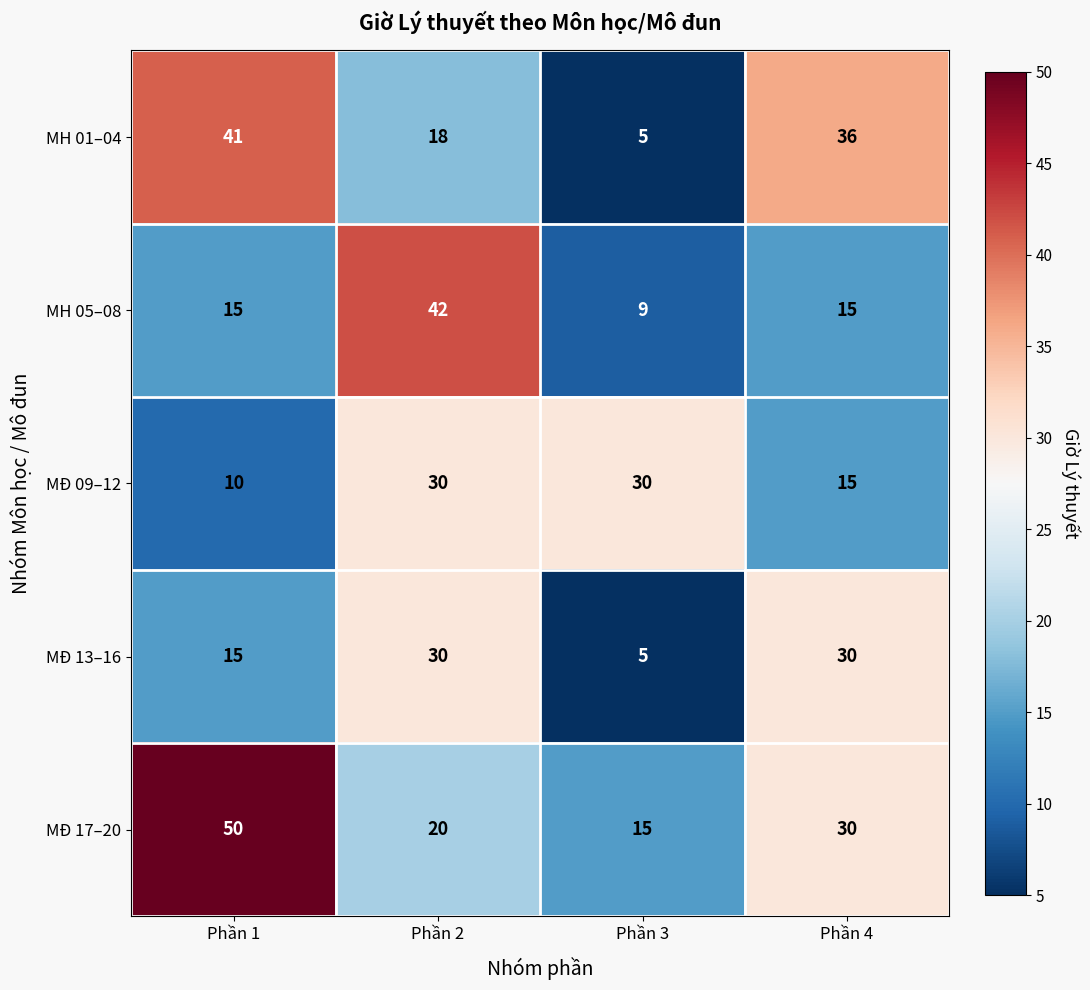

Reading left to right, transcribe all the data shown in this chart.

MH 01–04: Phần 1=41	Phần 2=18	Phần 3=5	Phần 4=36
MH 05–08: Phần 1=15	Phần 2=42	Phần 3=9	Phần 4=15
MĐ 09–12: Phần 1=10	Phần 2=30	Phần 3=30	Phần 4=15
MĐ 13–16: Phần 1=15	Phần 2=30	Phần 3=5	Phần 4=30
MĐ 17–20: Phần 1=50	Phần 2=20	Phần 3=15	Phần 4=30